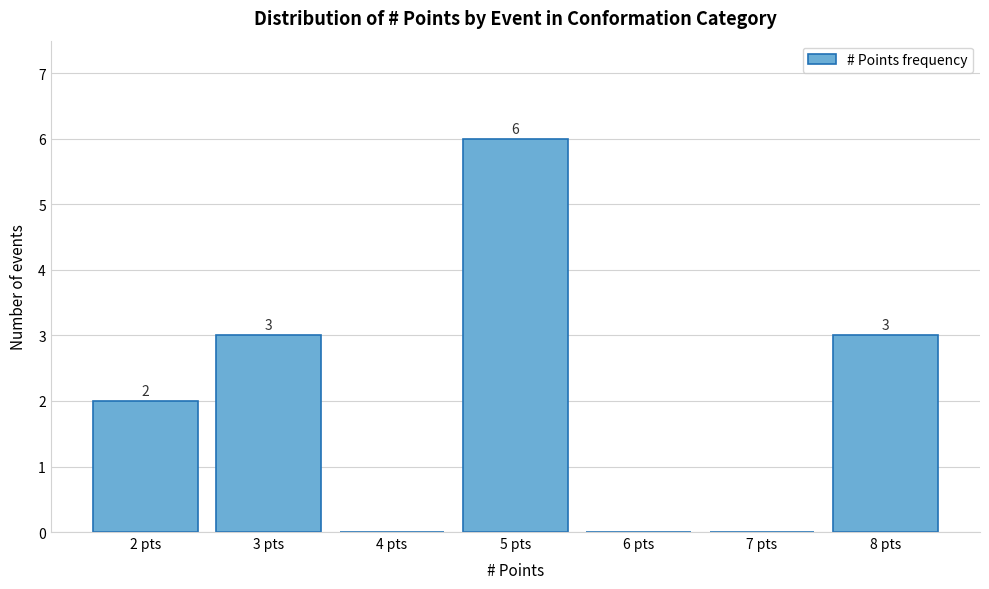

Reading left to right, what are all the values shown in this chart?

2 pts=2	3 pts=3	4 pts=0	5 pts=6	6 pts=0	7 pts=0	8 pts=3